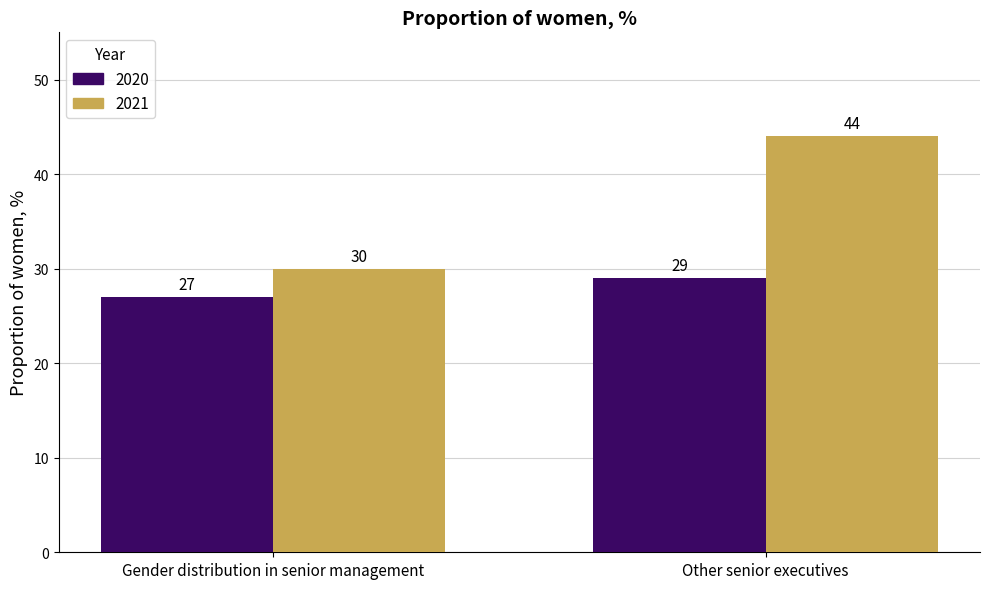

Is the value of 2020 at Gender distribution in senior management greater than the value of 2021 at Gender distribution in senior management?

No